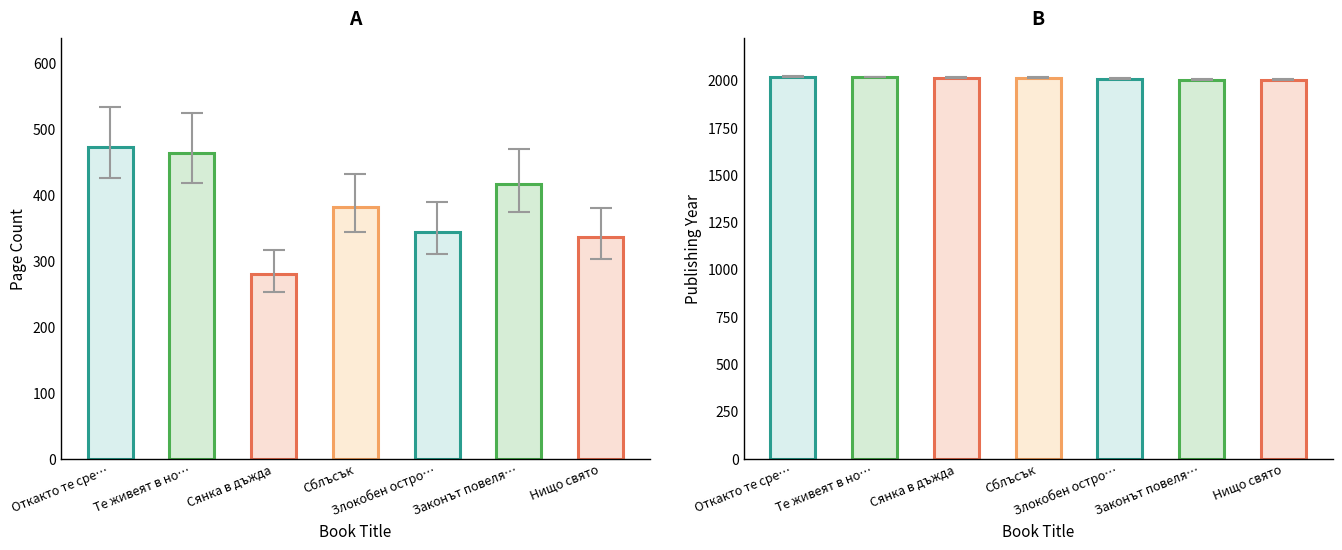

Reading left to right, transcribe all the data shown in this chart.

pageCount: pageCount=472	publishingYear=464	2=280	3=382	4=344	5=416	6=336
publishingYear: pageCount=2020	publishingYear=2017	2=2014	3=2014	4=2009	5=2004	6=2004